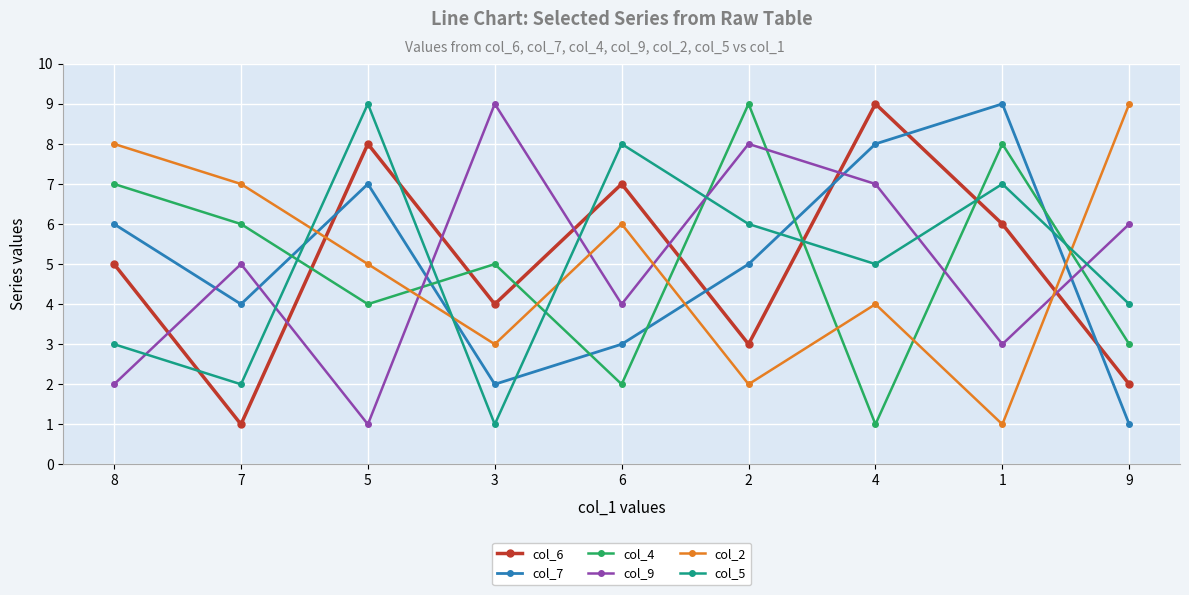

True or false: col_4 and col_2 cross at least once.

True